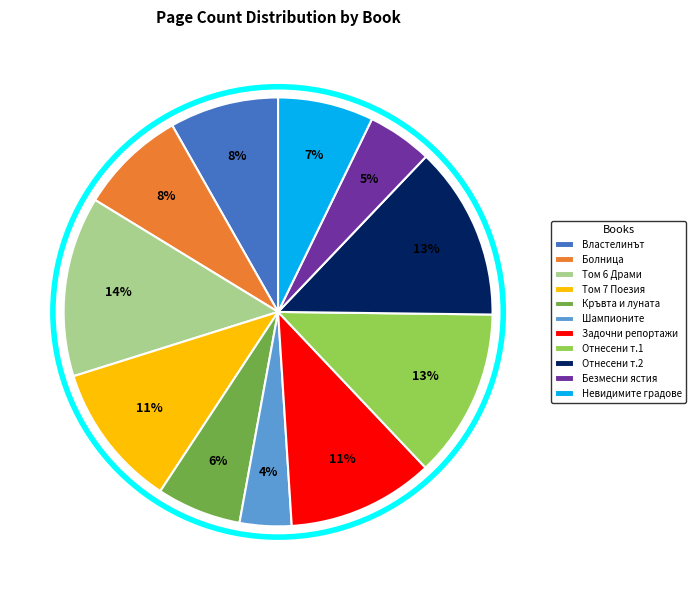

Is Кръвта и луната the majority of the pie?

No